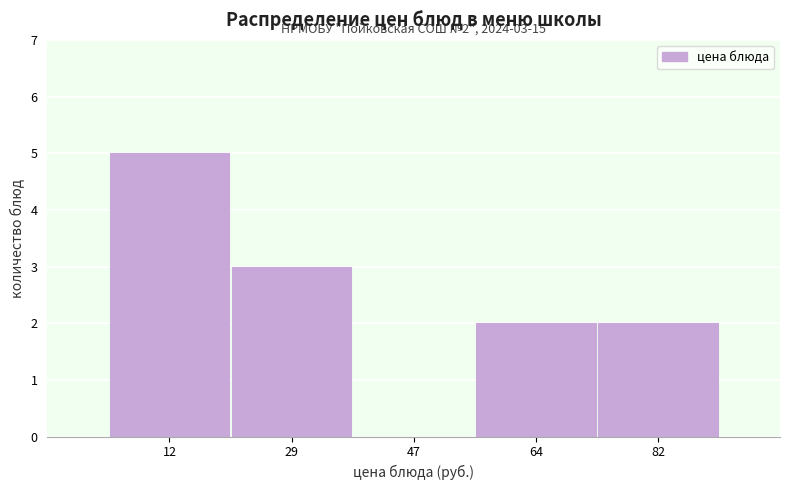

Over which range of the x-axis is the bar tallest?

2 to 20